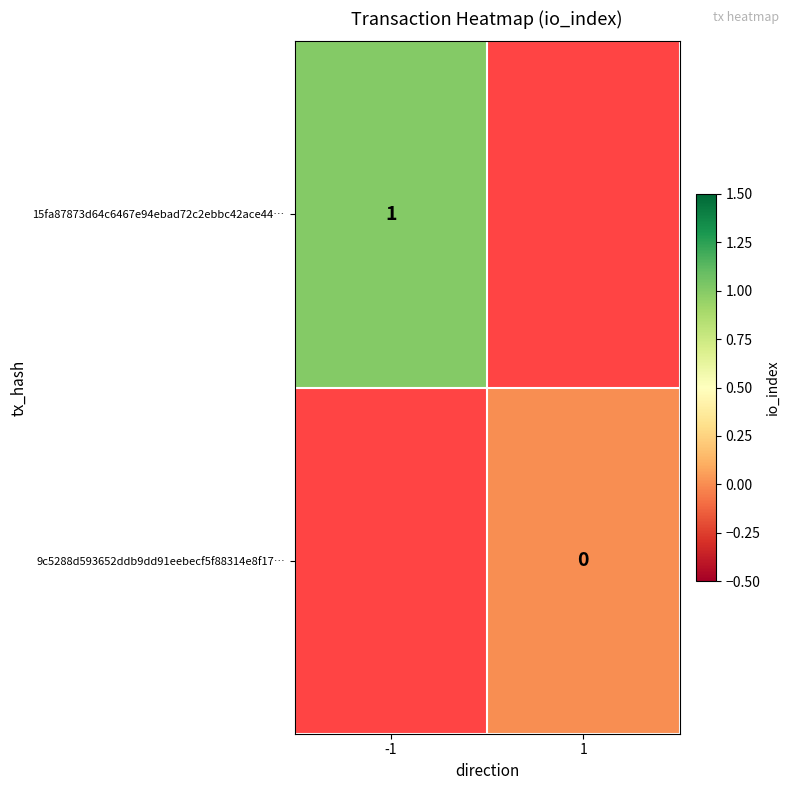

At which category does the chart reach its minimum across all series?

1